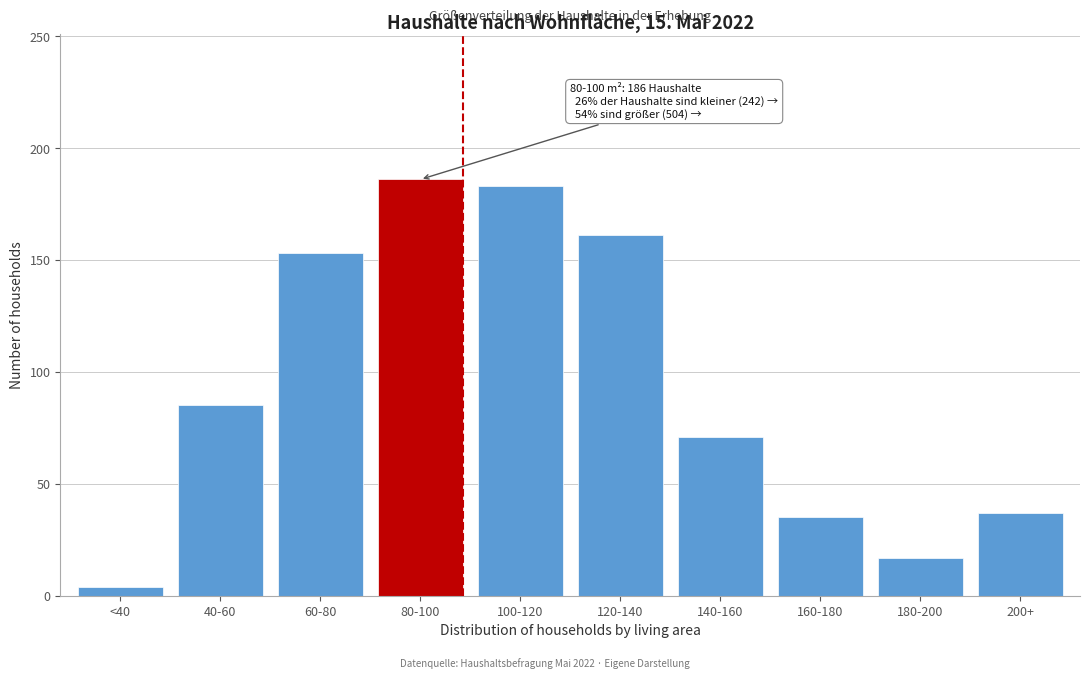

Reading left to right, what are all the values shown in this chart?

4	85	153	186	183	161	71	35	17	37